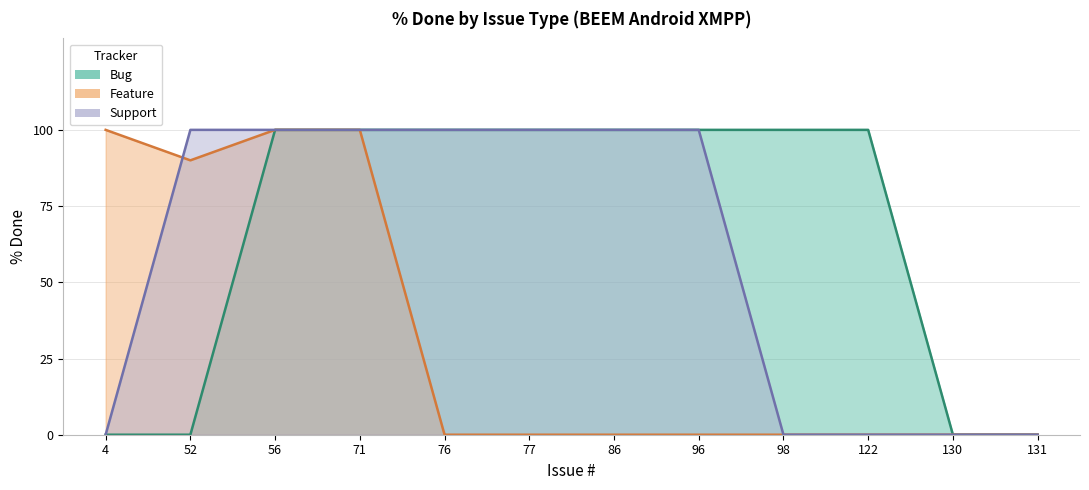

Between which two adjacent categories do Support and Feature first intersect?

4 and 52